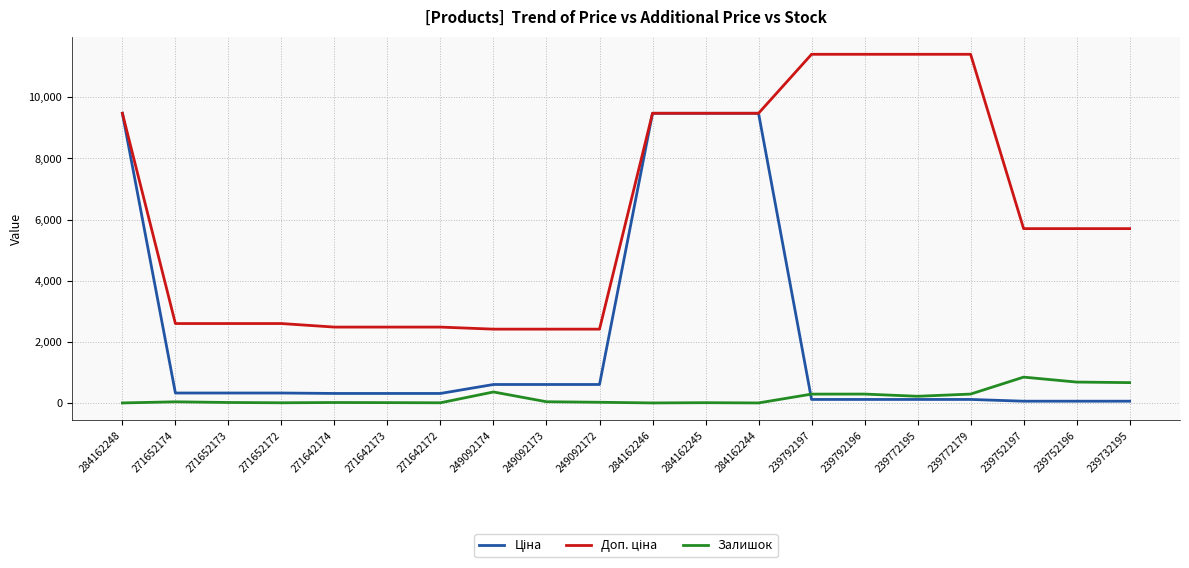

How many lines are shown in the chart?

3